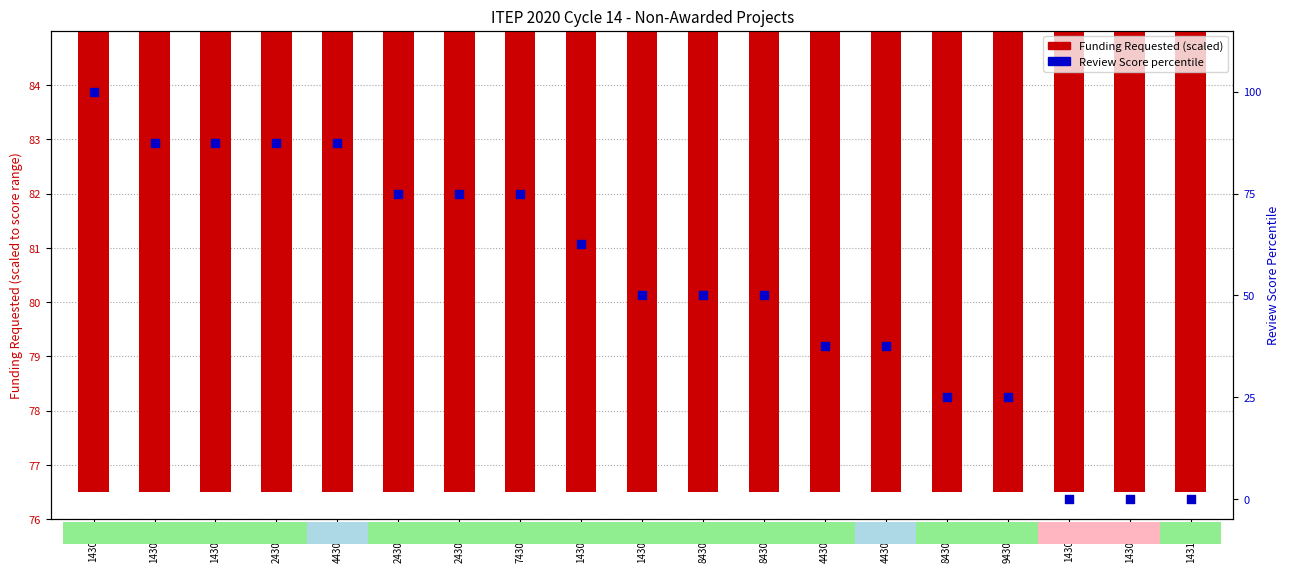

At which category is the sum across all series the highest?

143052